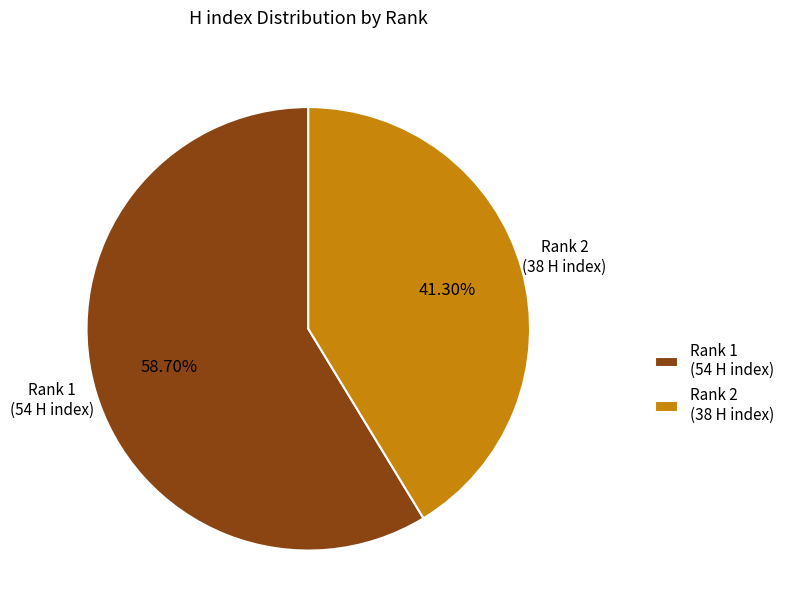

Between Rank 2 (38 H index) and Rank 1 (54 H index), which is larger?

Rank 1 (54 H index)